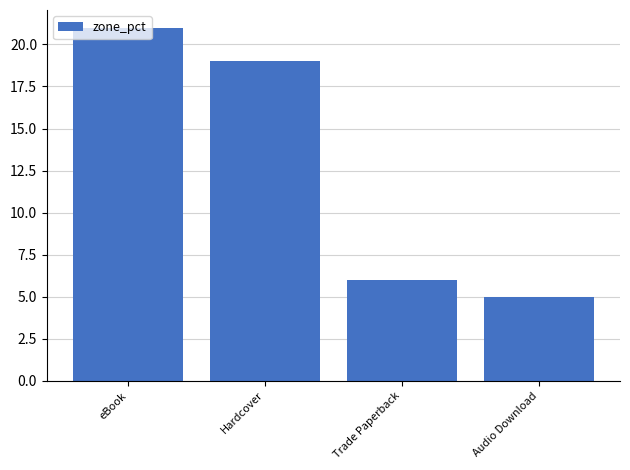

Reading right to left, extract all data points from this chart.

5	6	19	21